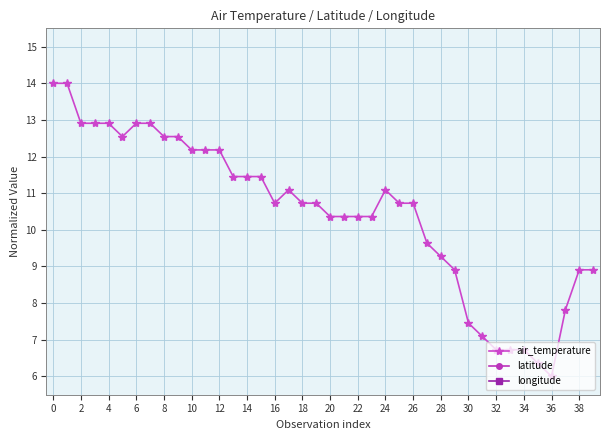

Is this an area chart (filled region under the line)?

No